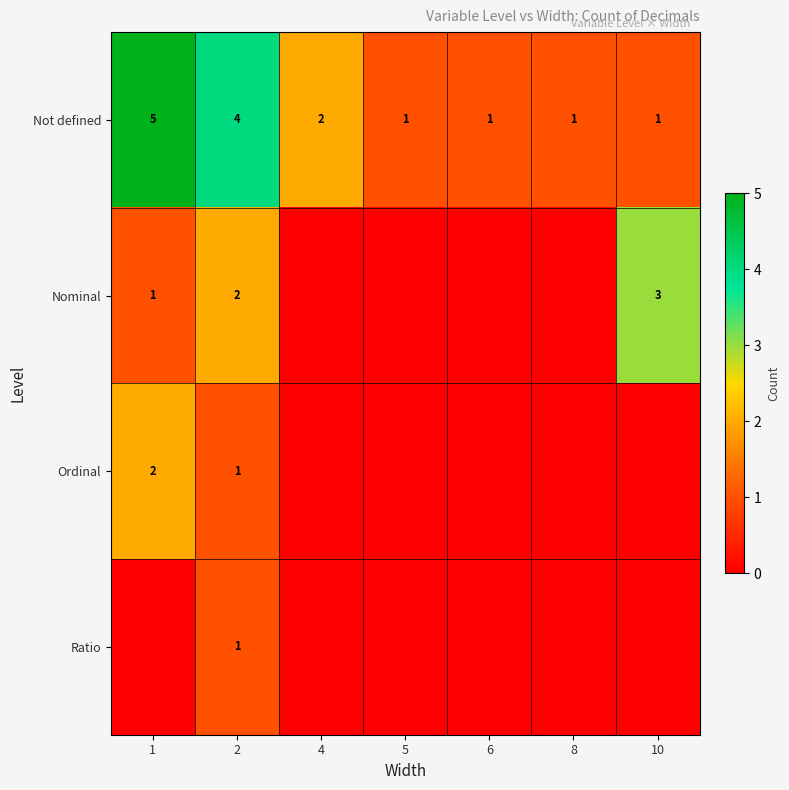

True or false: Ratio has a value of 0 at 2.

False